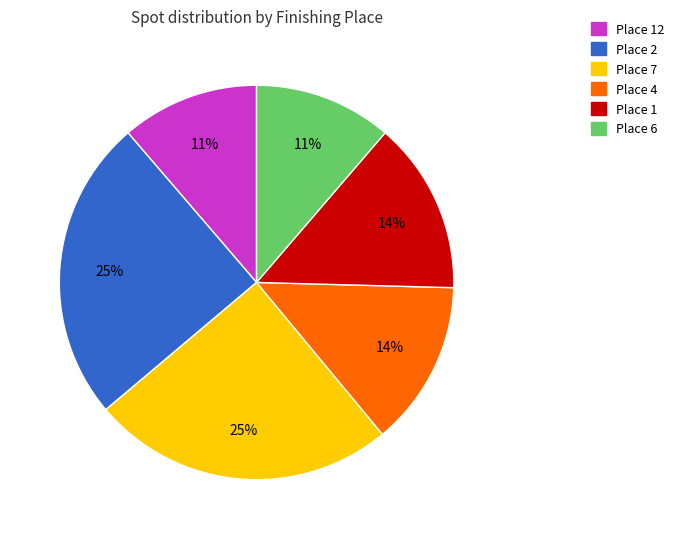

Count the number of slices in the pie.

6